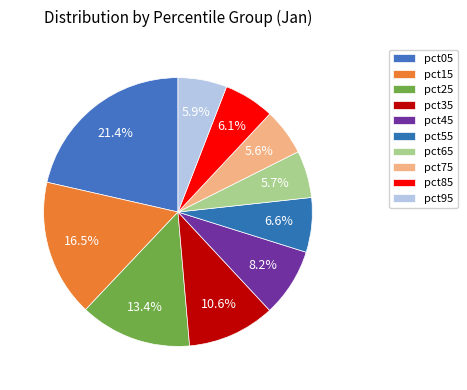

Count the number of slices in the pie.

10